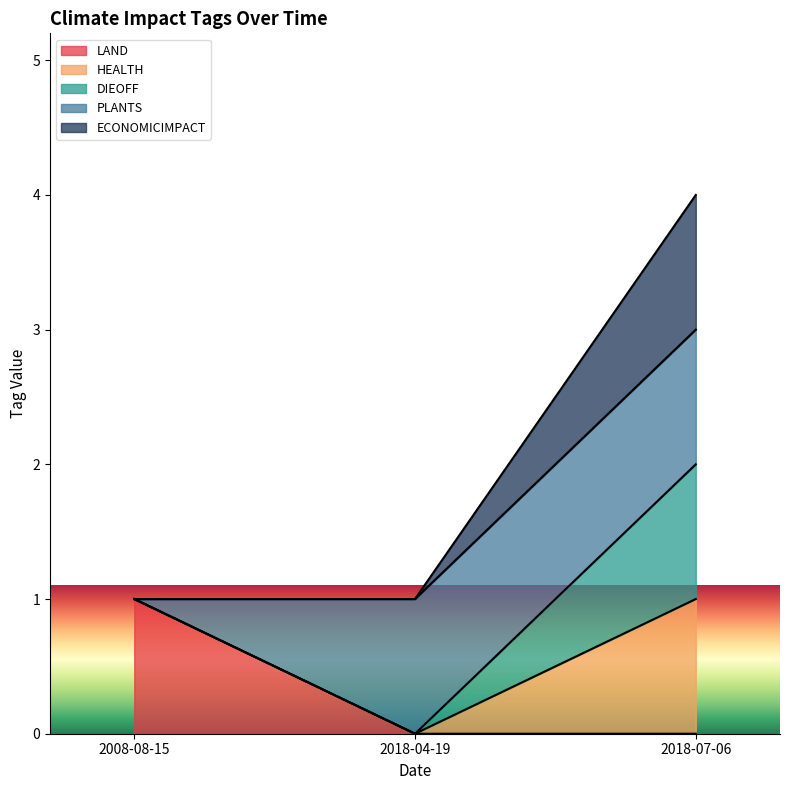

What is the total value across all series at 2008-08-15?

3